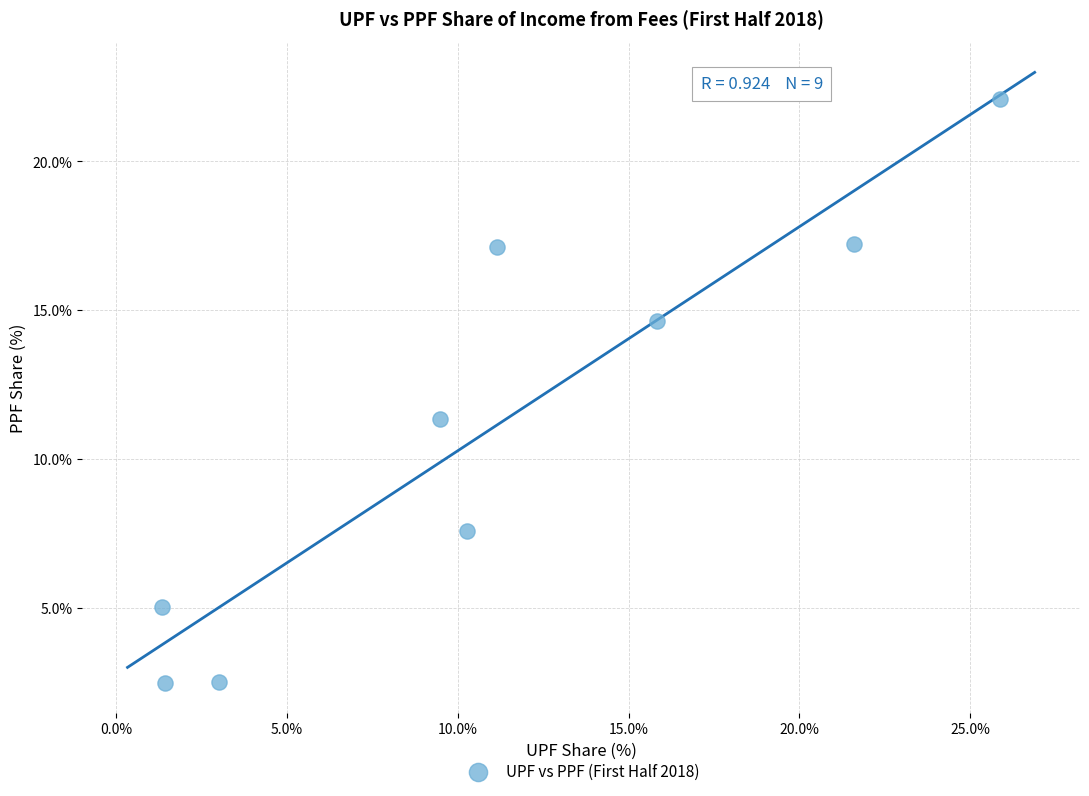

What Y value in the scatter plot is closest to 12?

11.3